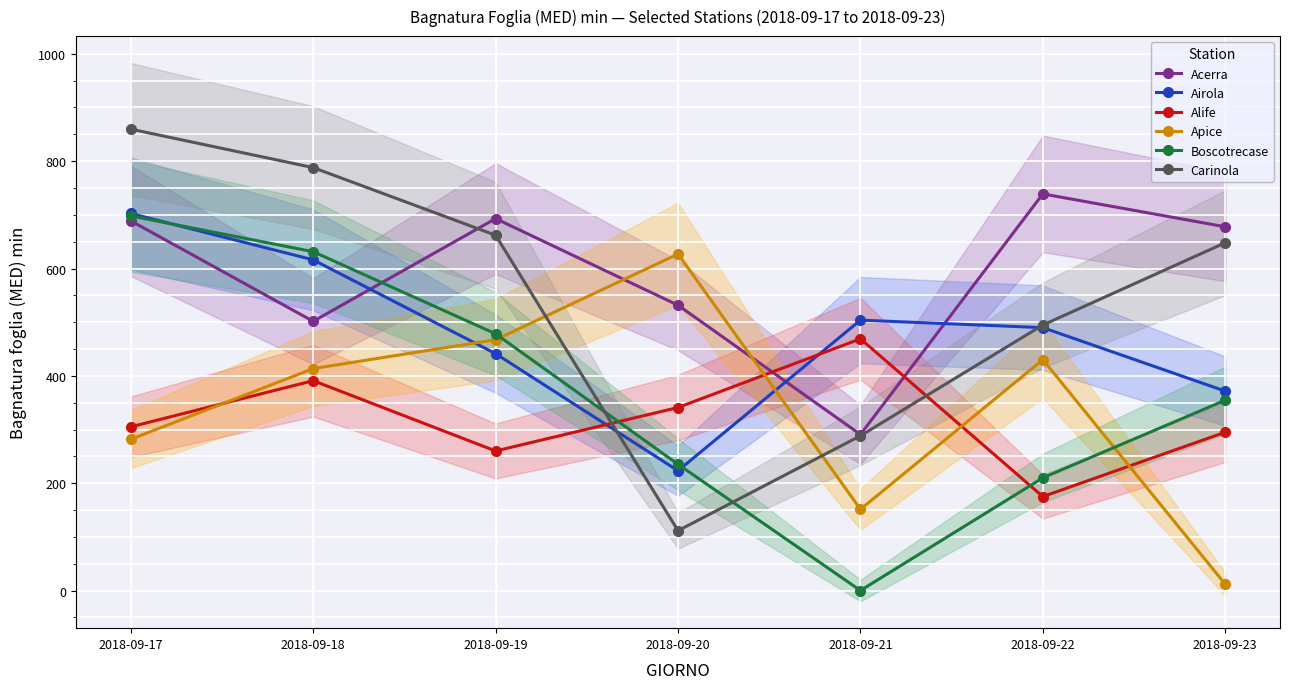

What are all the series names shown in the legend?

Acerra, Airola, Alife, Apice, Boscotrecase, Carinola